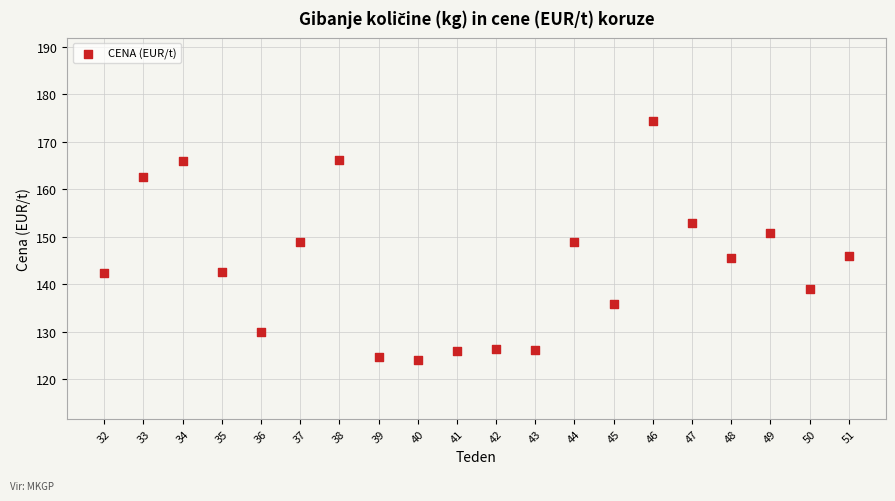

What is the range of X values (max minus min)?

19.0